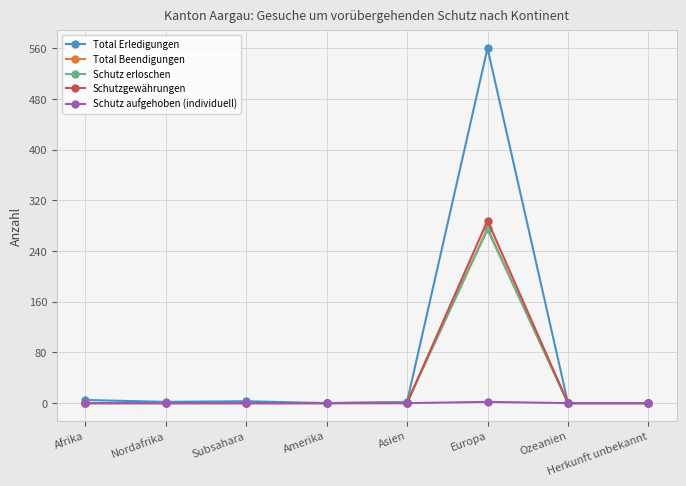

At which category is the sum across all series the highest?

Europa